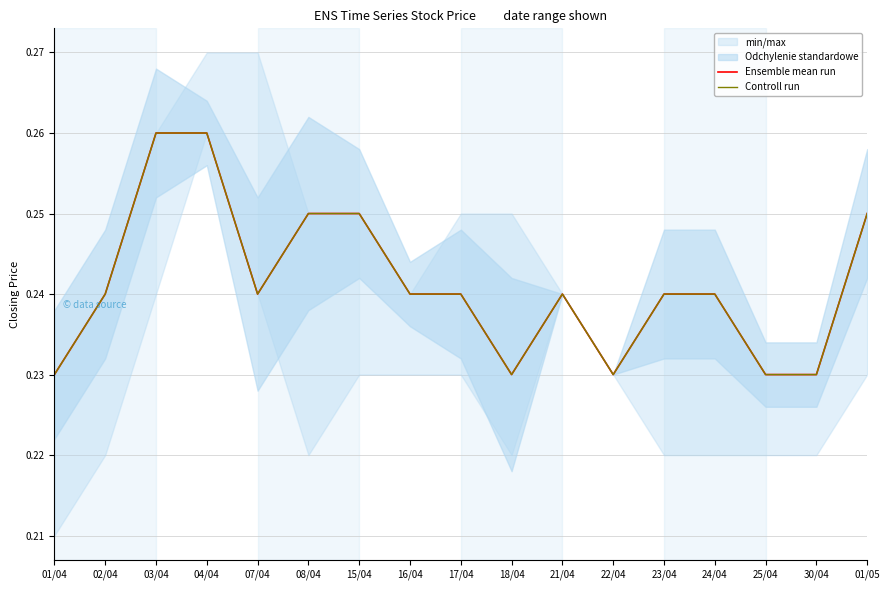

What is the maximum value shown in the chart?

0.3